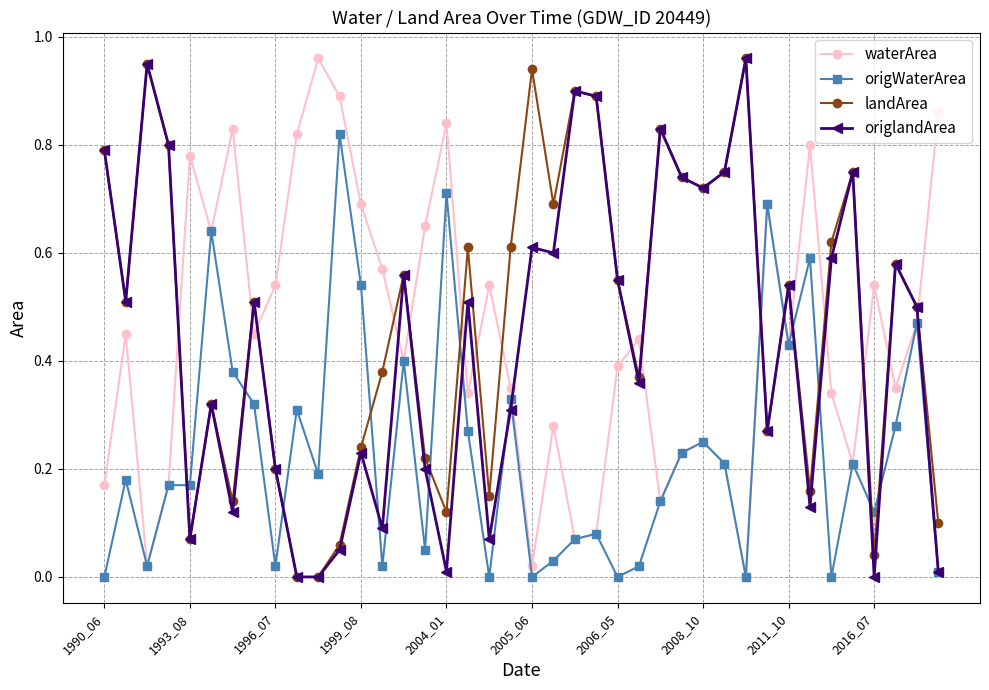

How many intersections are there between origWaterArea and landArea?

12